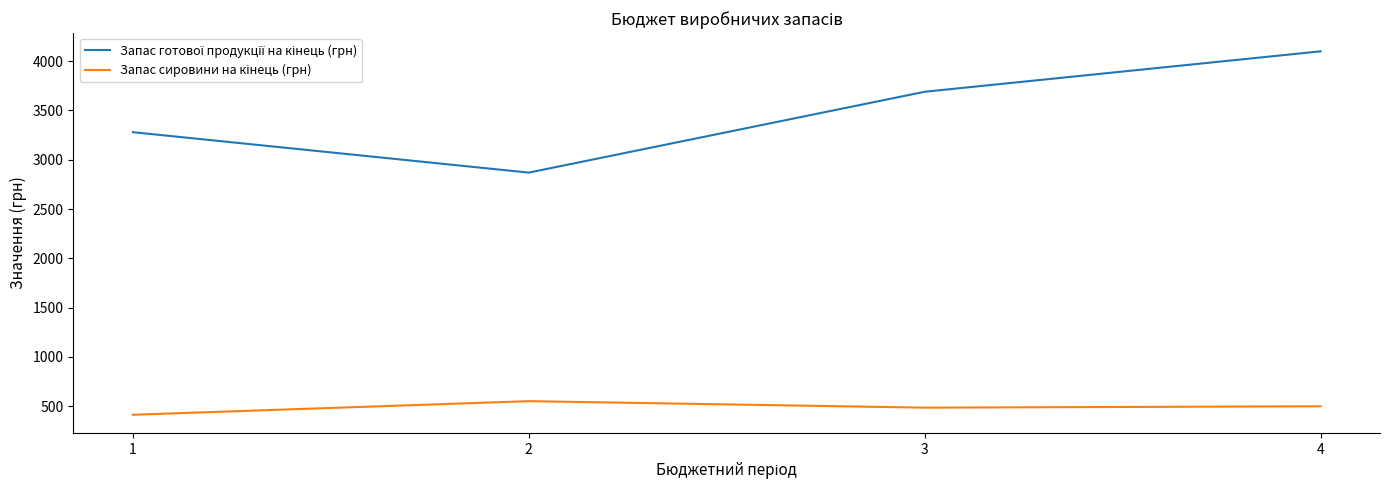

What is the spread (max minus min) of values at 3?

3204